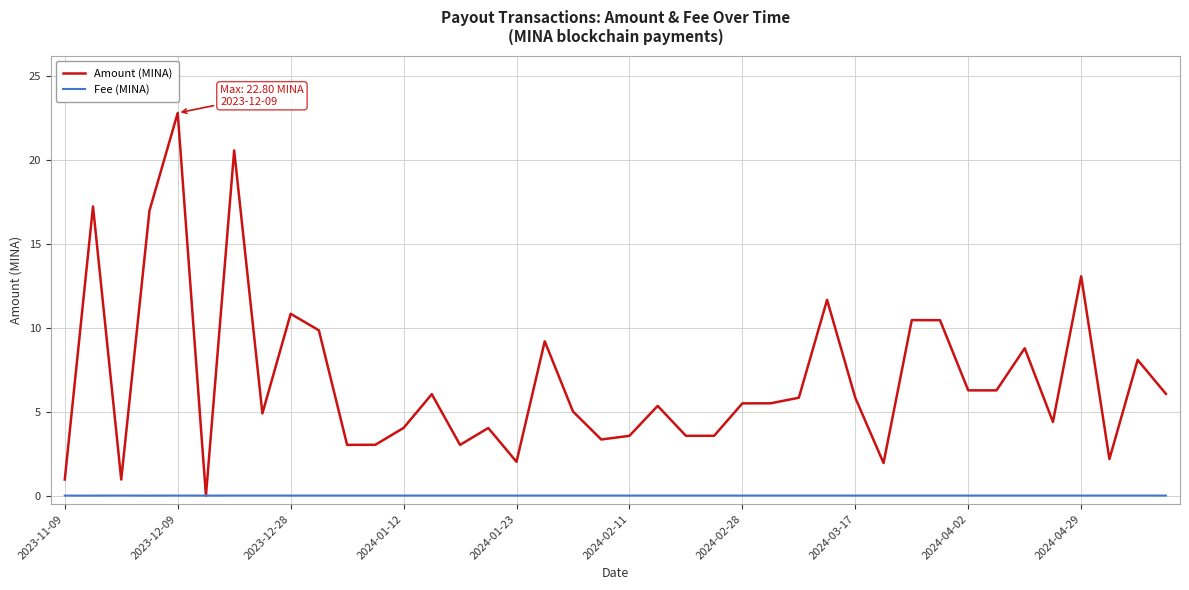

Which series has the largest total across all categories?

Amount (MINA)